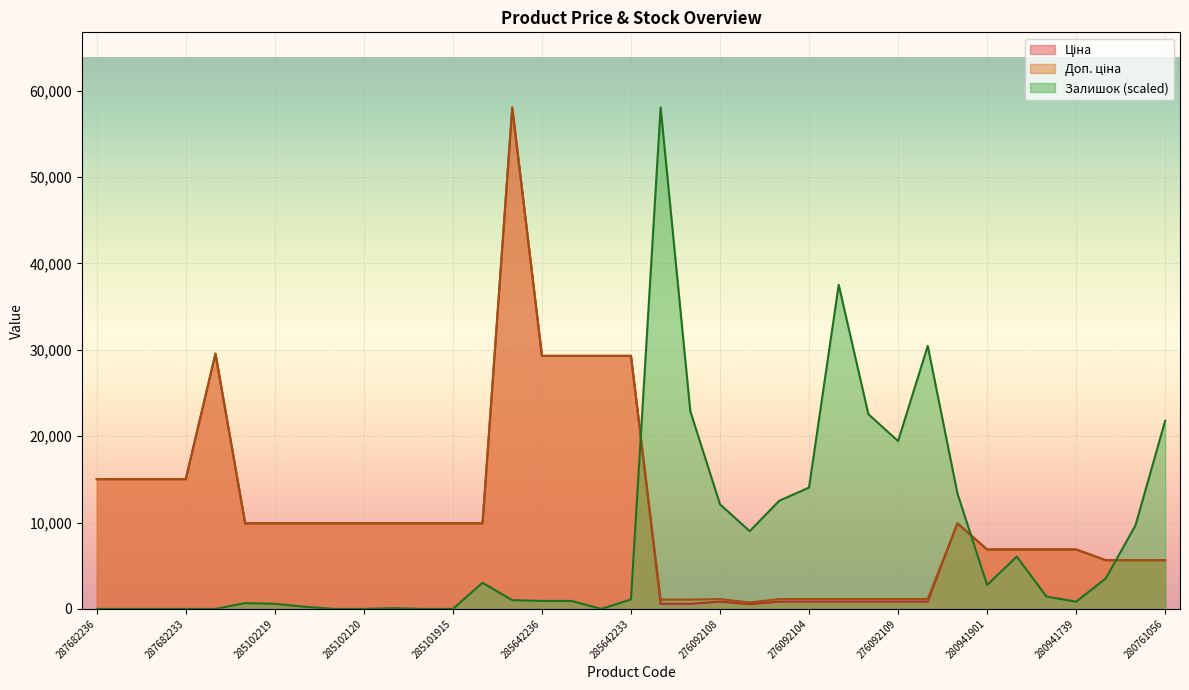

At how many categories does at least one series exceed 18947?

13